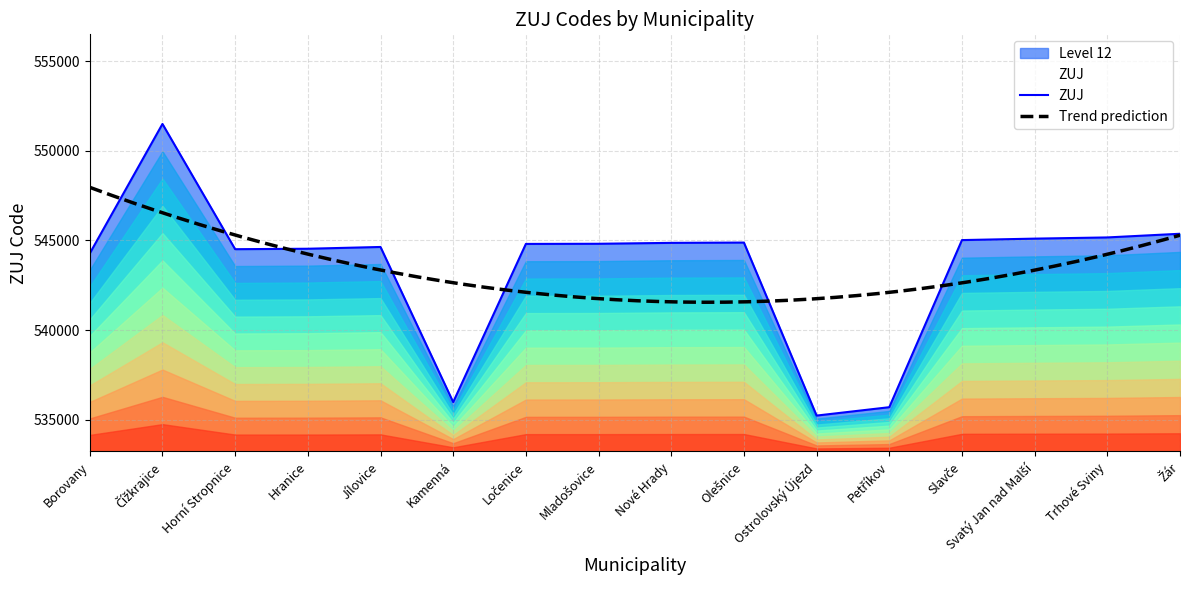

Is it true that the value at Mladošovice is 873949?

False